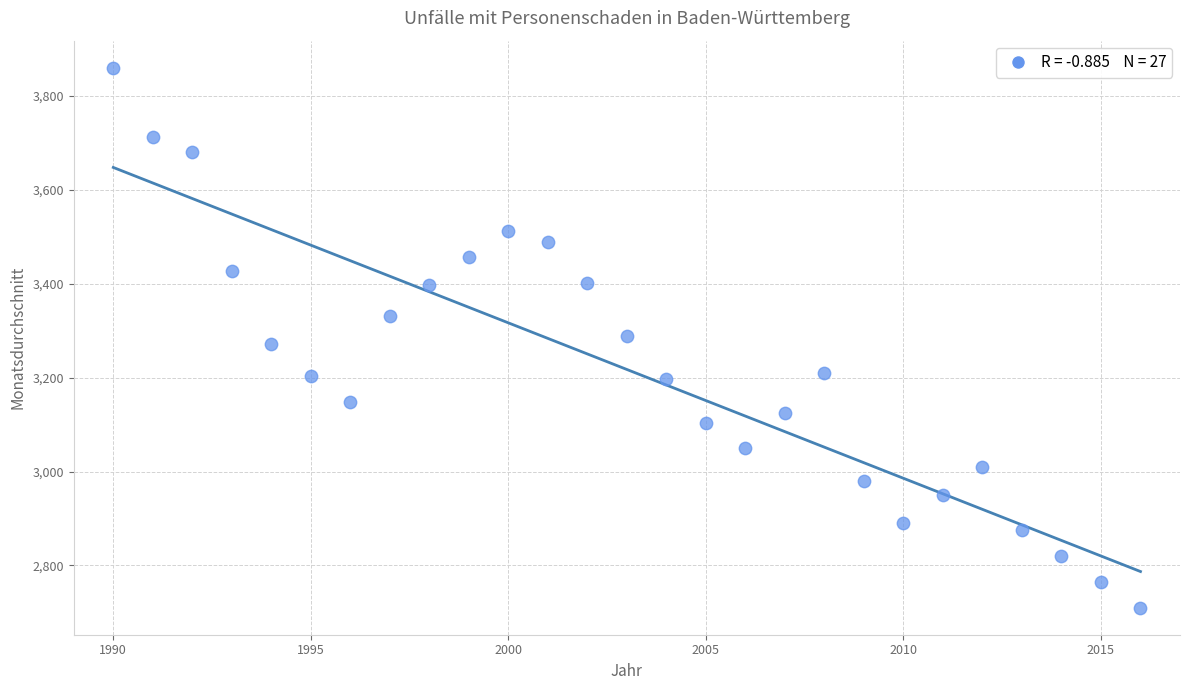

What is the range of X values (max minus min)?

26.0